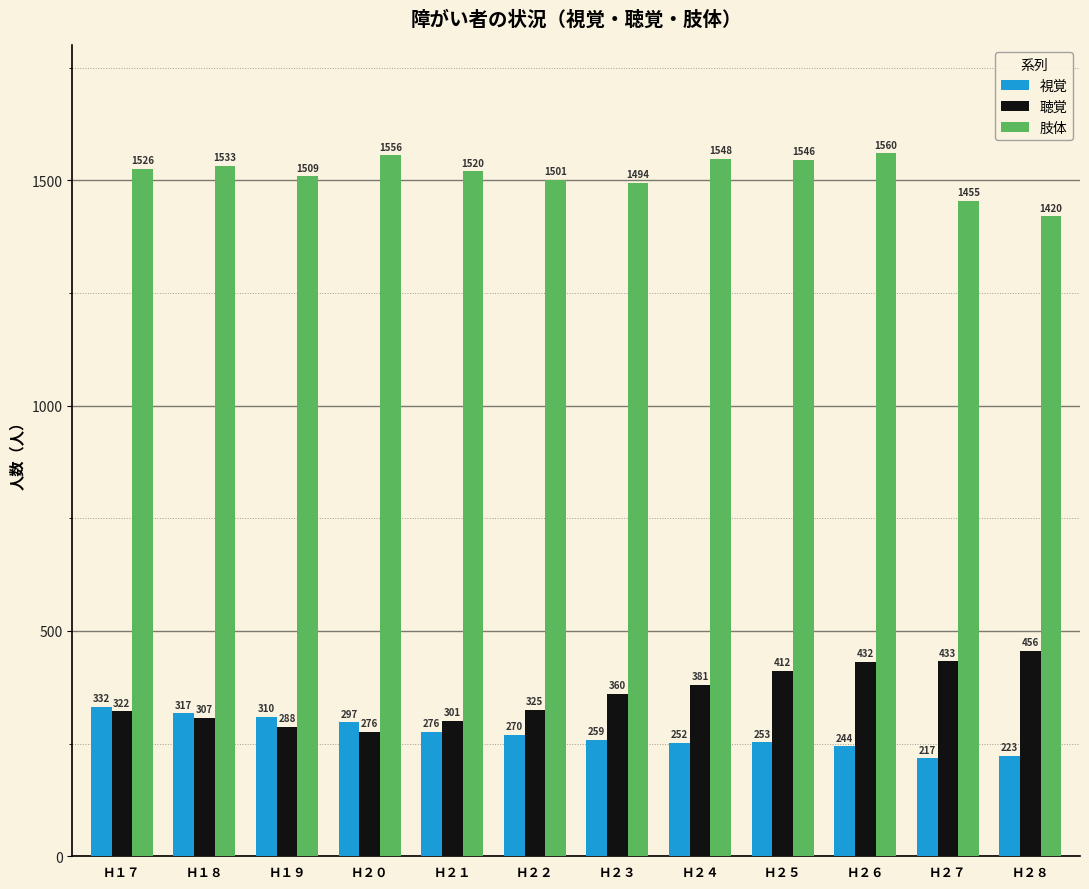

The value of 肢体 at Ｈ２６ is 1560. True or false?

True